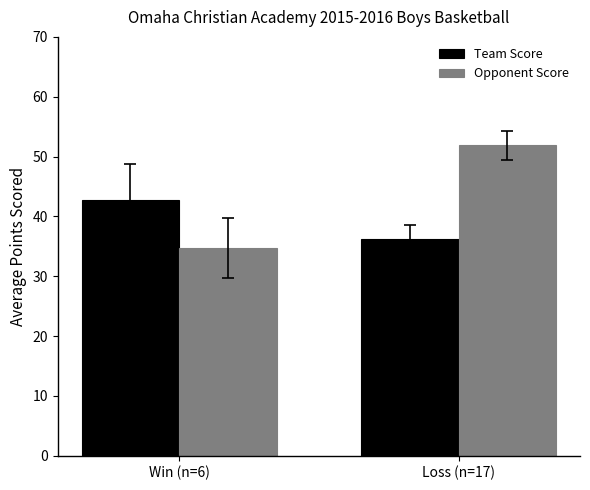

What is the value of the Team Score bar at the 1st from the left?

42.8